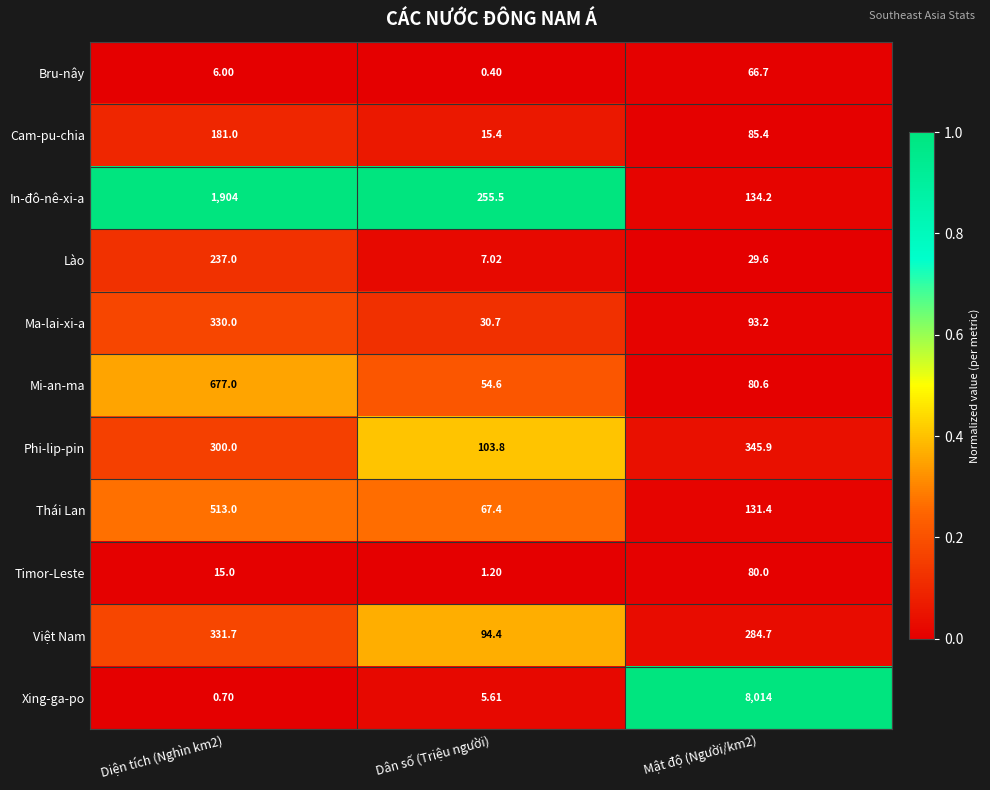

How many distinct data groups are displayed?

11